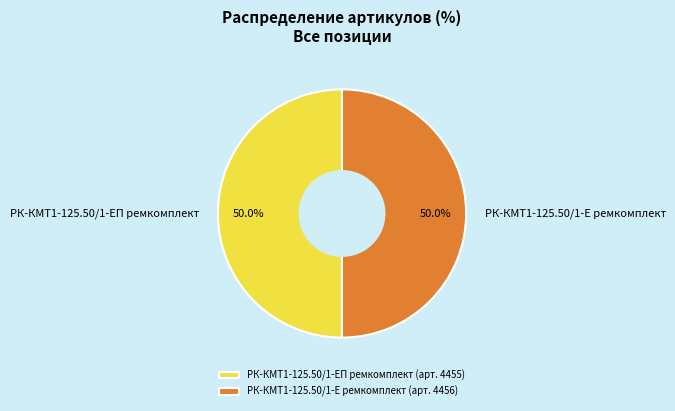

Is it true that РК-КМТ1-125.50/1-Е ремкомплект is 63% of the pie?

False